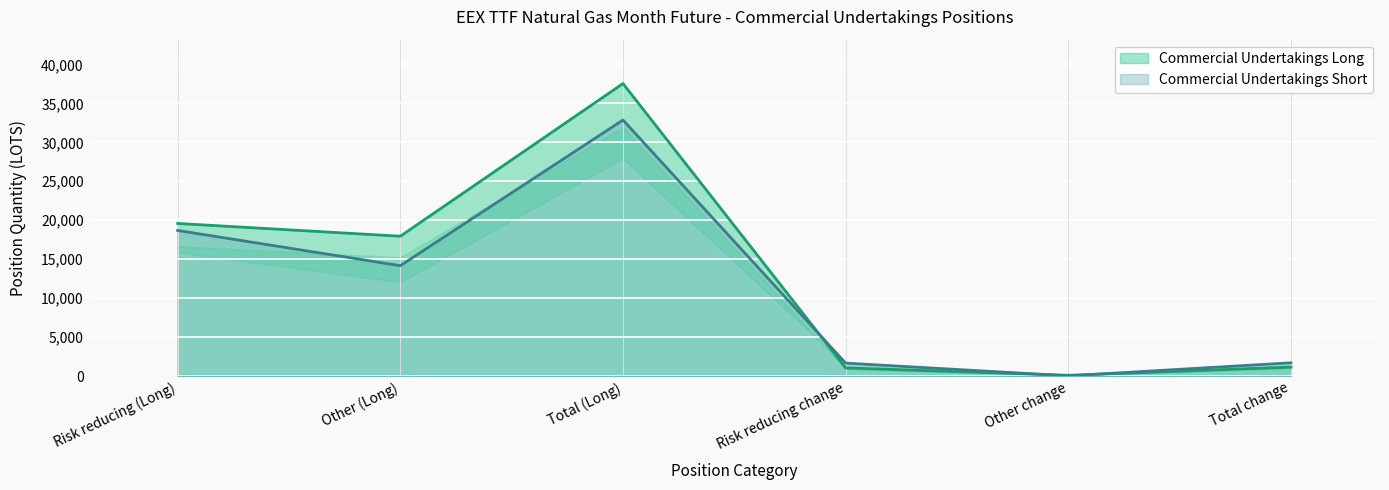

How many data points in Commercial Undertakings Long are above 17951?

3